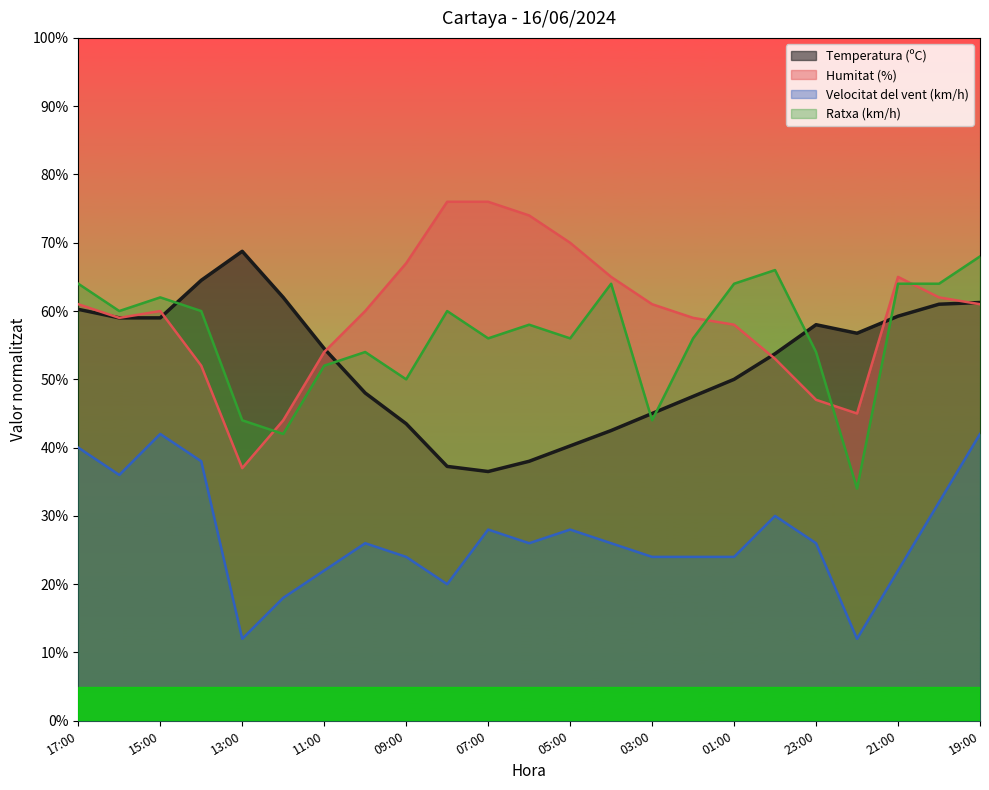

The value of Velocitat del vent (km/h) at 01:00 is 7.3. True or false?

False